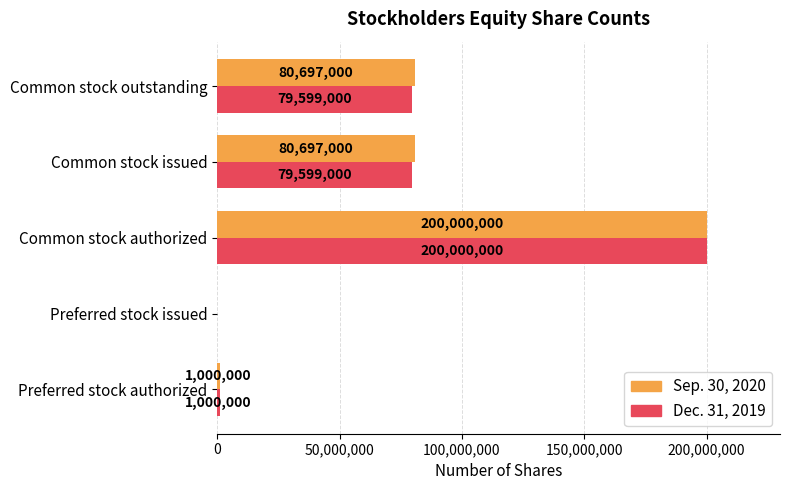

At which category is the sum across all series the highest?

Common stock authorized